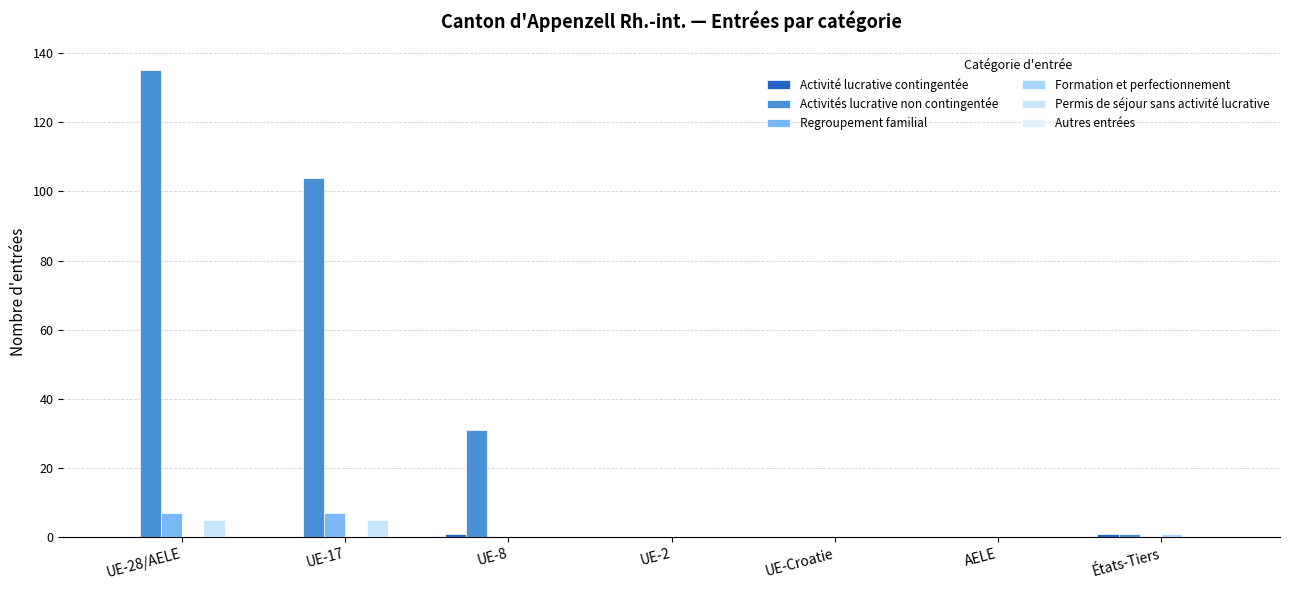

Which series has the widest spread of values?

Activités lucrative non contingentée